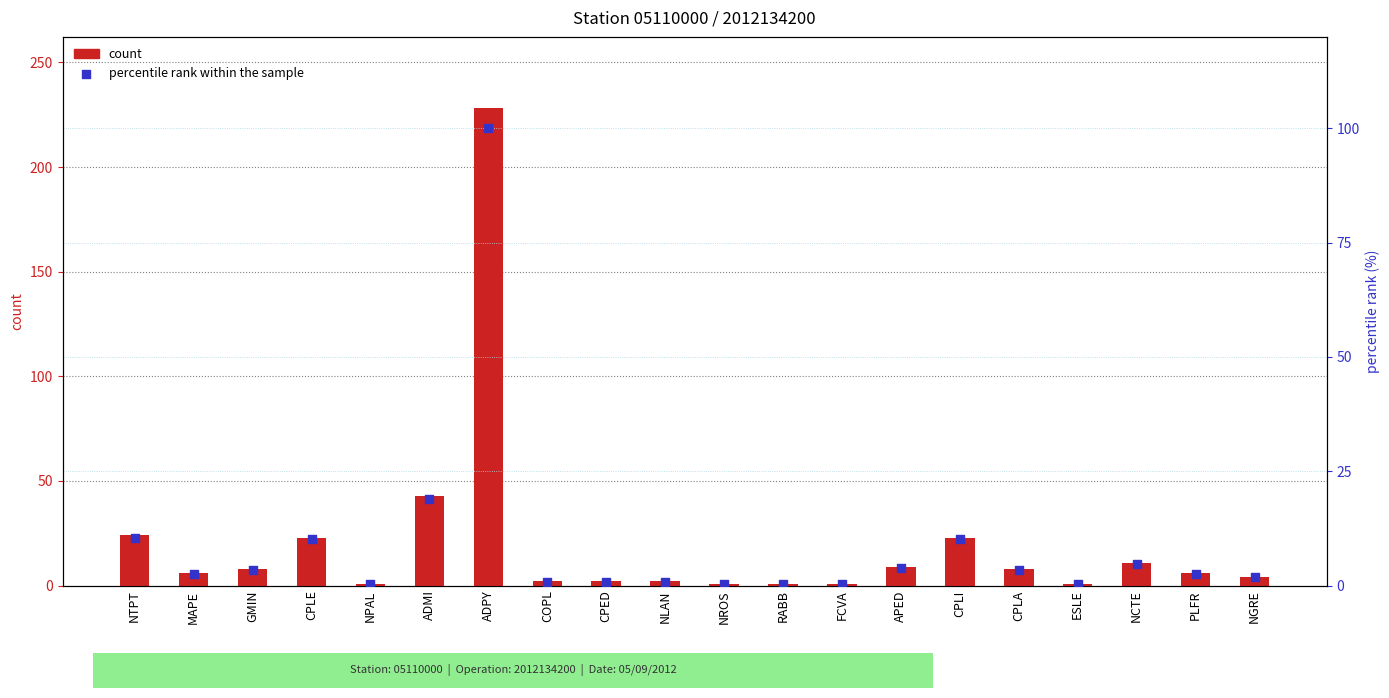

What is the total value across all series at GMIN?

11.5